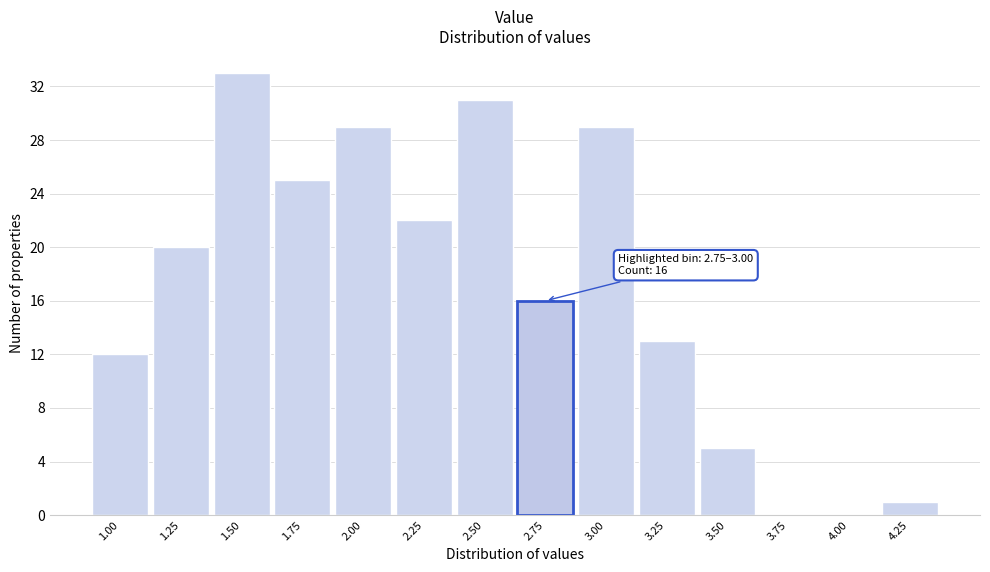

Reading left to right, list all the values displayed in this chart.

1.00=12	1.25=20	1.50=33	1.75=25	2.00=29	2.25=22	2.50=31	2.75=16	3.00=29	3.25=13	3.50=5	3.75=0	4.00=0	4.25=1